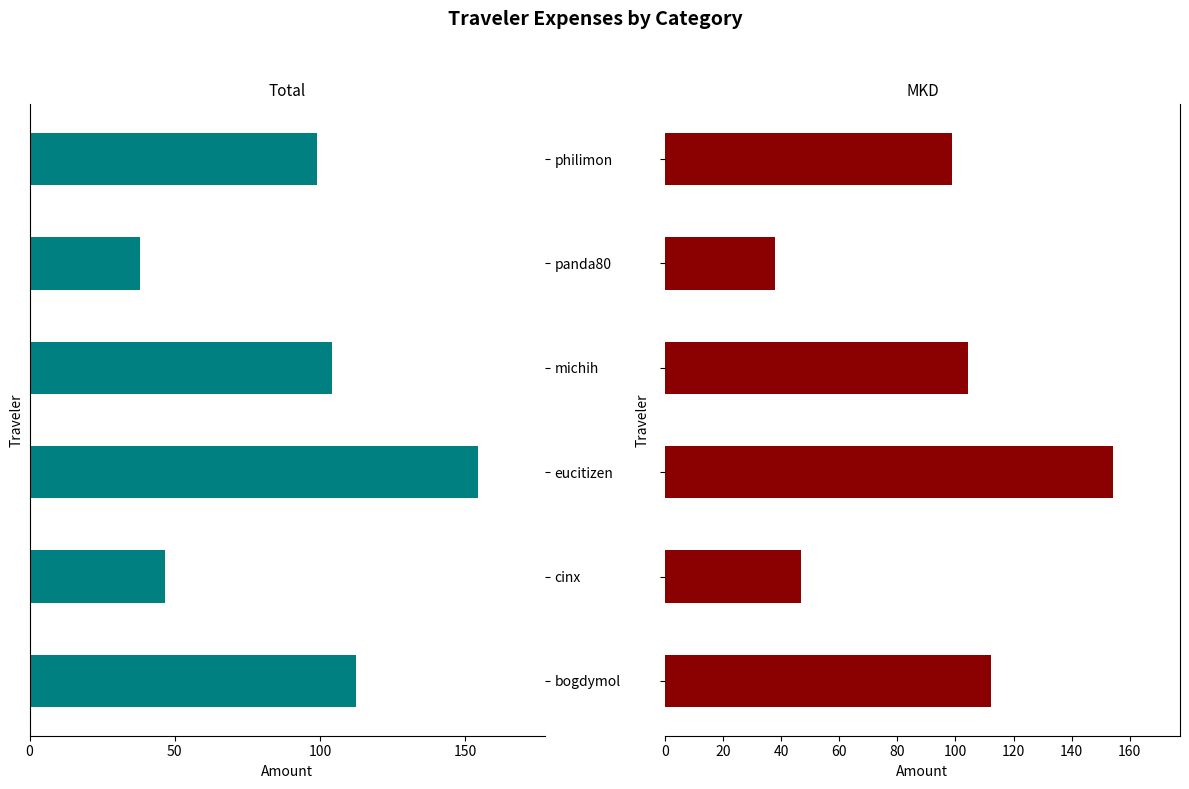

What are all the series names shown in the legend?

Total, MKD